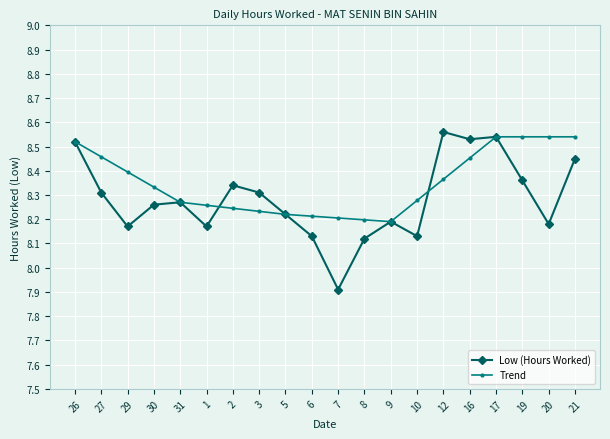

Where is the first local minimum for Low (Hours Worked)?

29